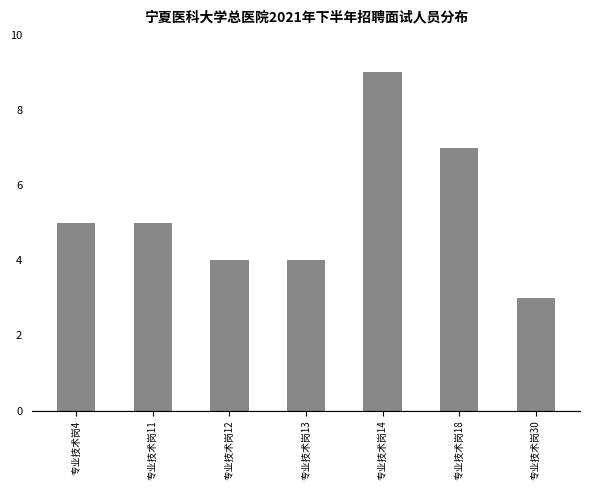

Reading left to right, what are all the values shown in this chart?

专业技术岗4=5	专业技术岗11=5	专业技术岗12=4	专业技术岗13=4	专业技术岗14=9	专业技术岗18=7	专业技术岗30=3